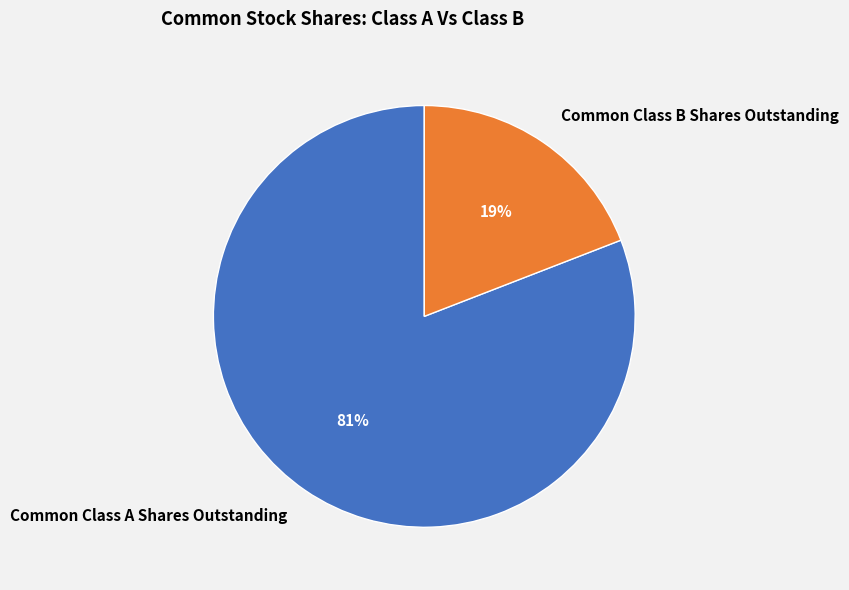

How many slices are in this pie chart?

2